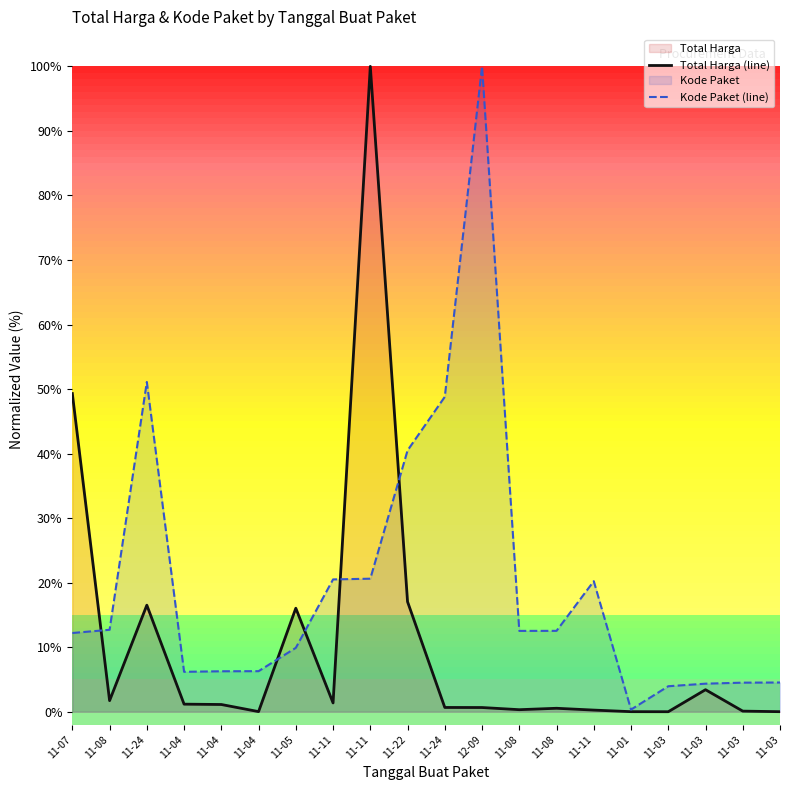

True or false: Kode Paket (line) has more than 0 interior local peaks.

True